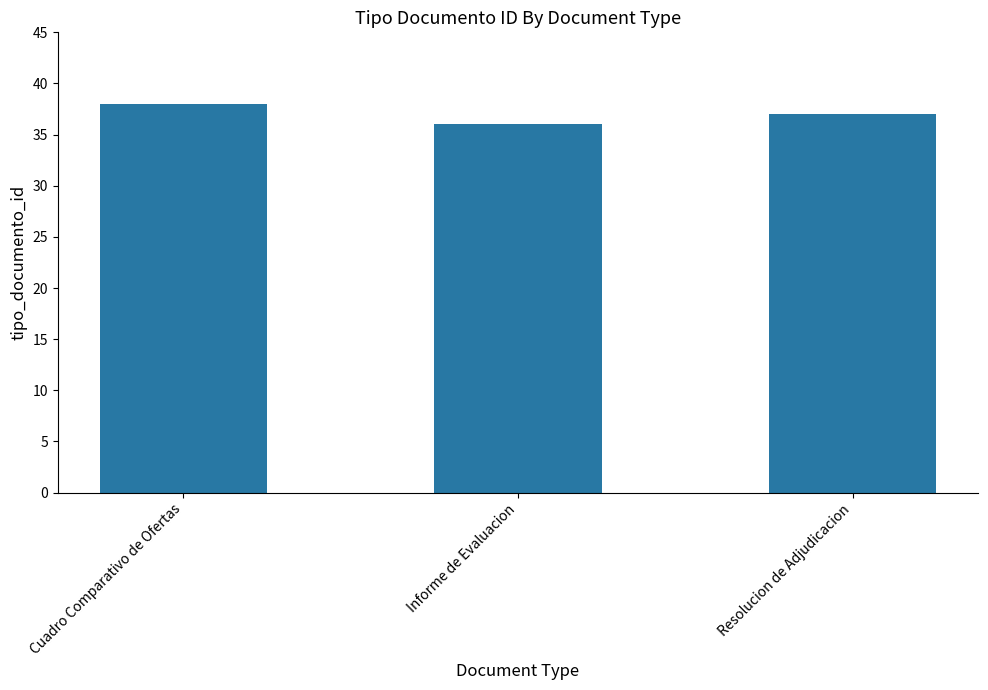

What is the sum of all values?

111